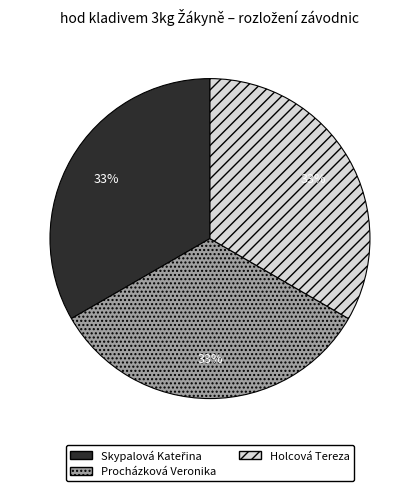

Is it true that Holcová Tereza is 26% of the pie?

False